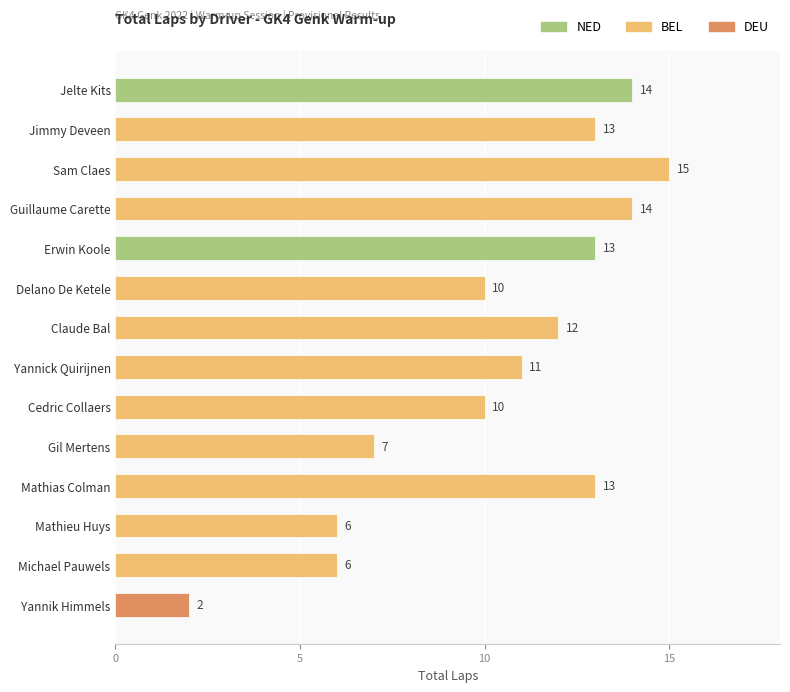

The chart shows a value of 22 at Erwin Koole. True or false?

False